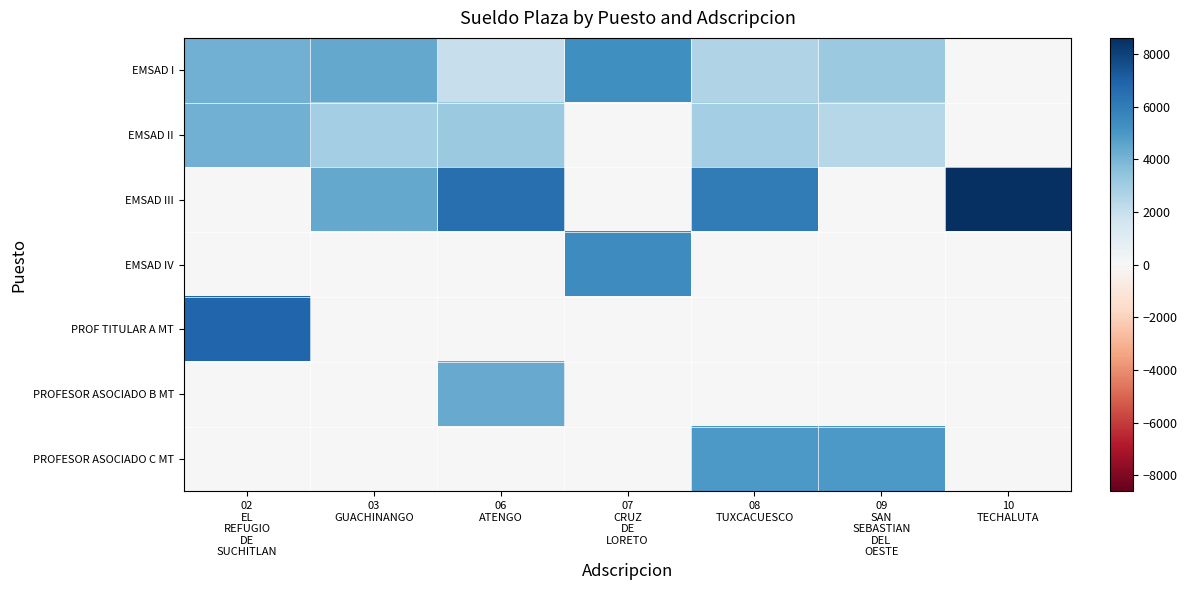

At which category is the sum across all series the highest?

08
TUXCACUESCO